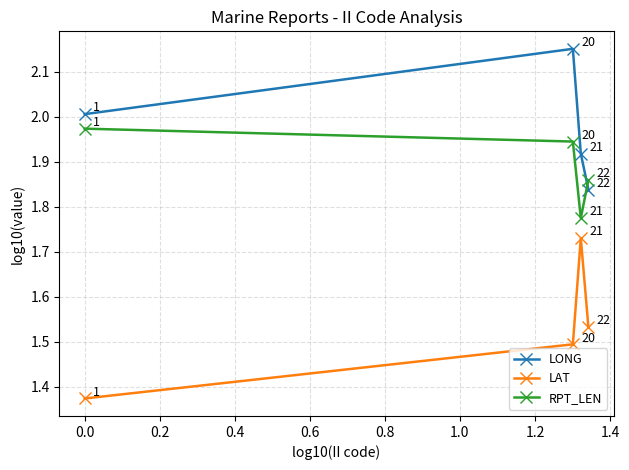

At how many categories does at least one series exceed 1?

4